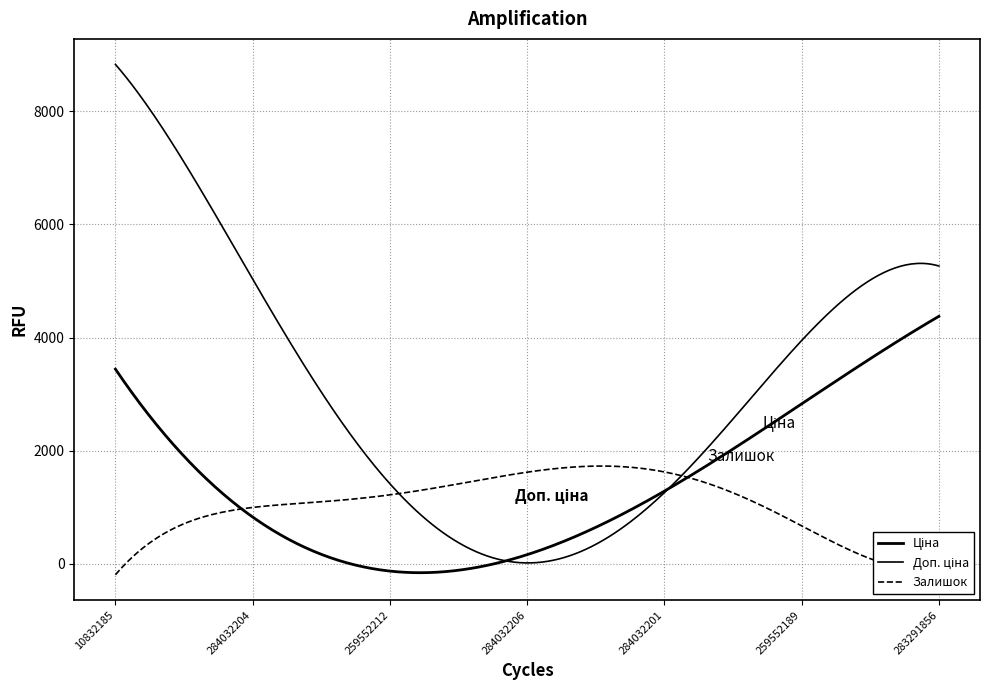

How many lines are shown in the chart?

3